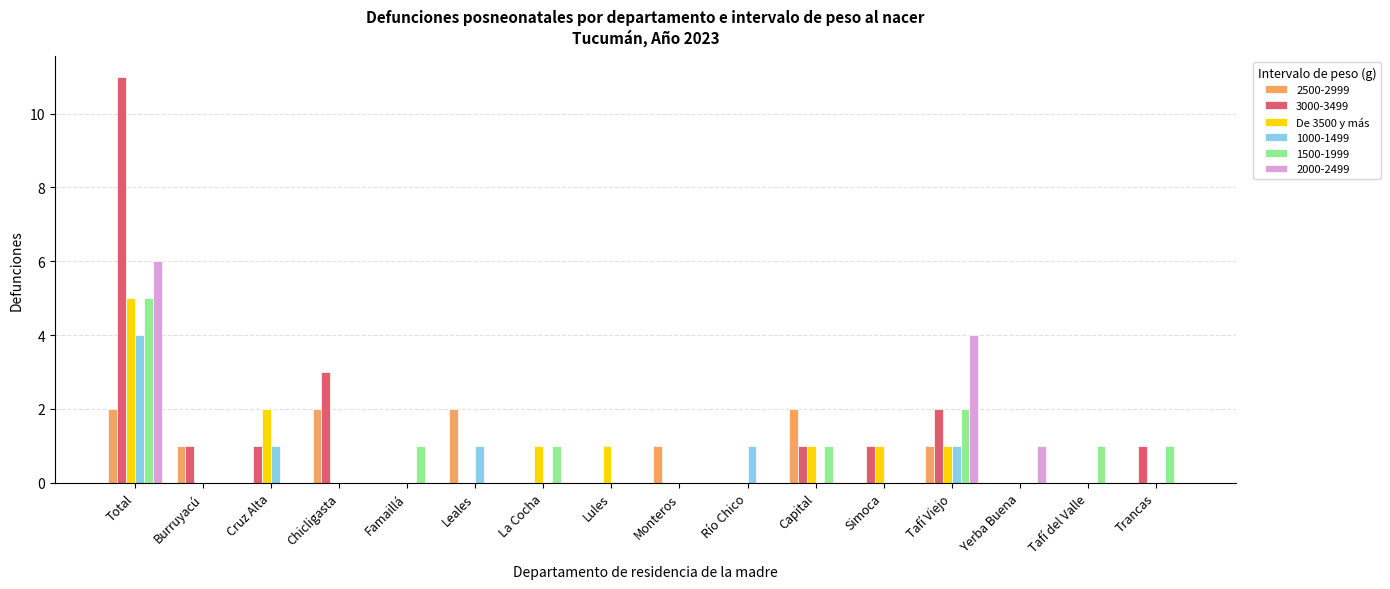

What is the sum of all 3000-3499 values?

21